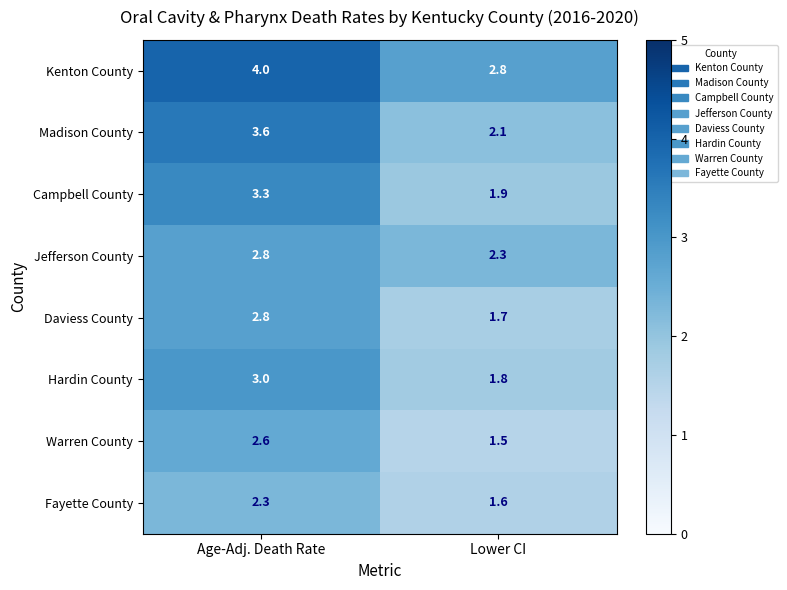

The value of Hardin County at Lower CI is 1.8. True or false?

True